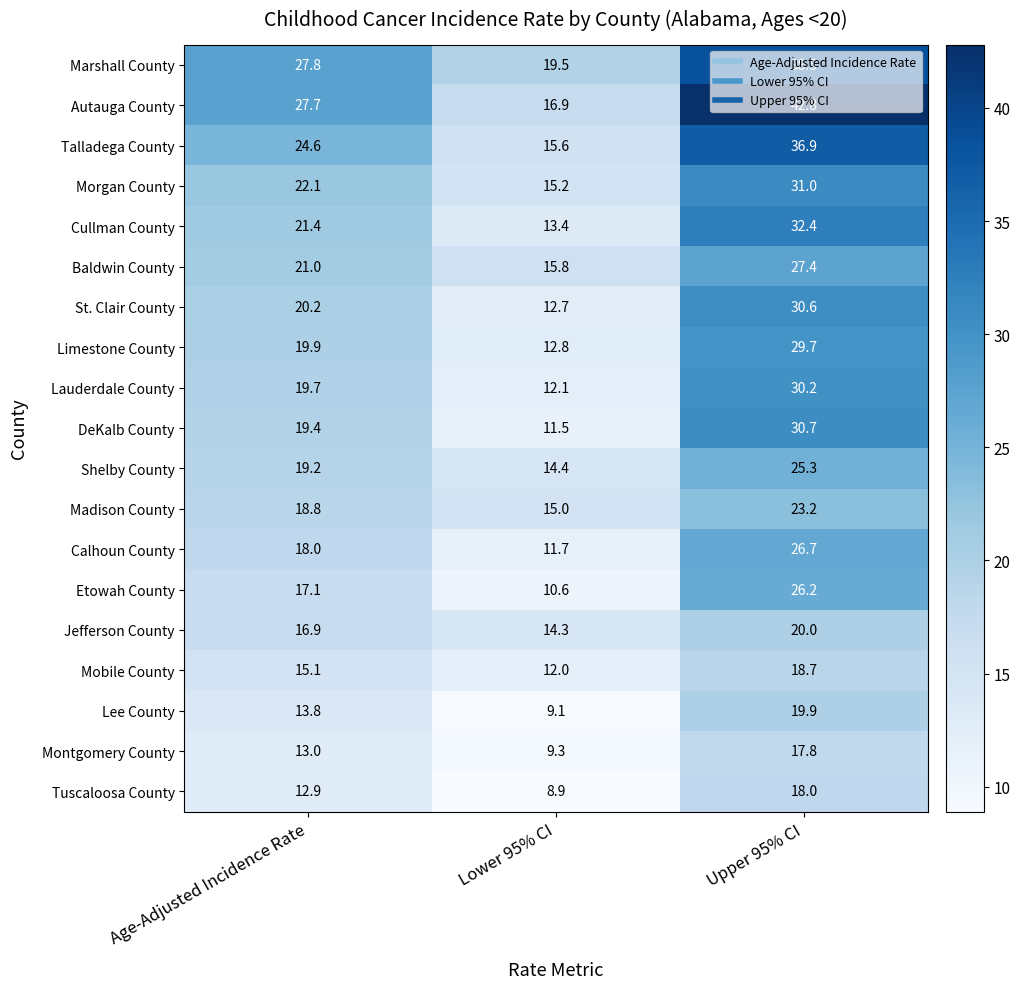

At which label is Limestone County closest to 21?

Age-Adjusted Incidence Rate